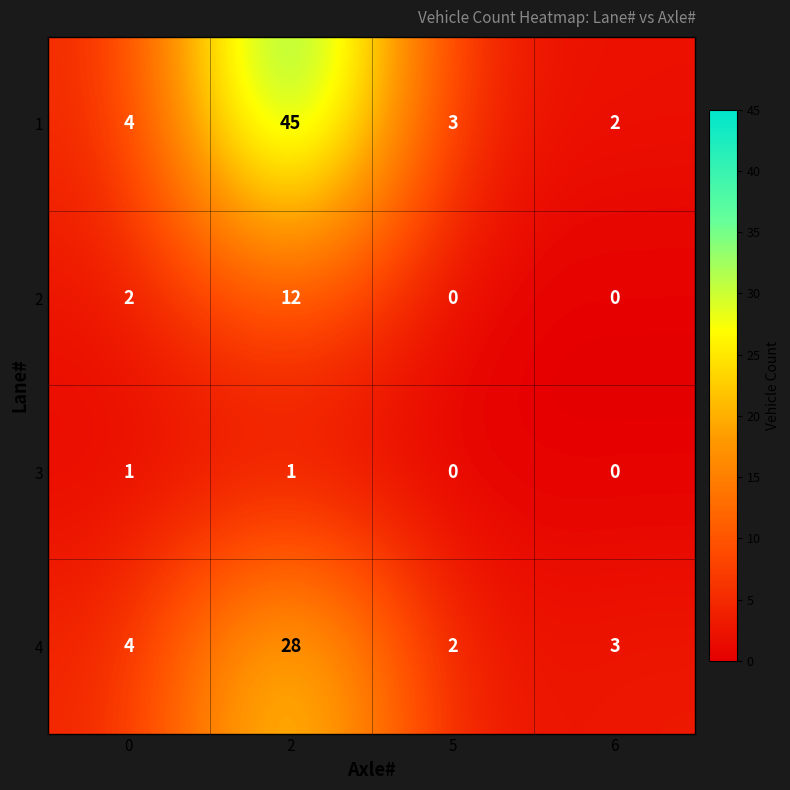

Reading left to right, extract all data points from this chart.

1: 0=4	2=45	5=3	6=2
2: 0=2	2=12	5=0	6=0
3: 0=1	2=1	5=0	6=0
4: 0=4	2=28	5=2	6=3